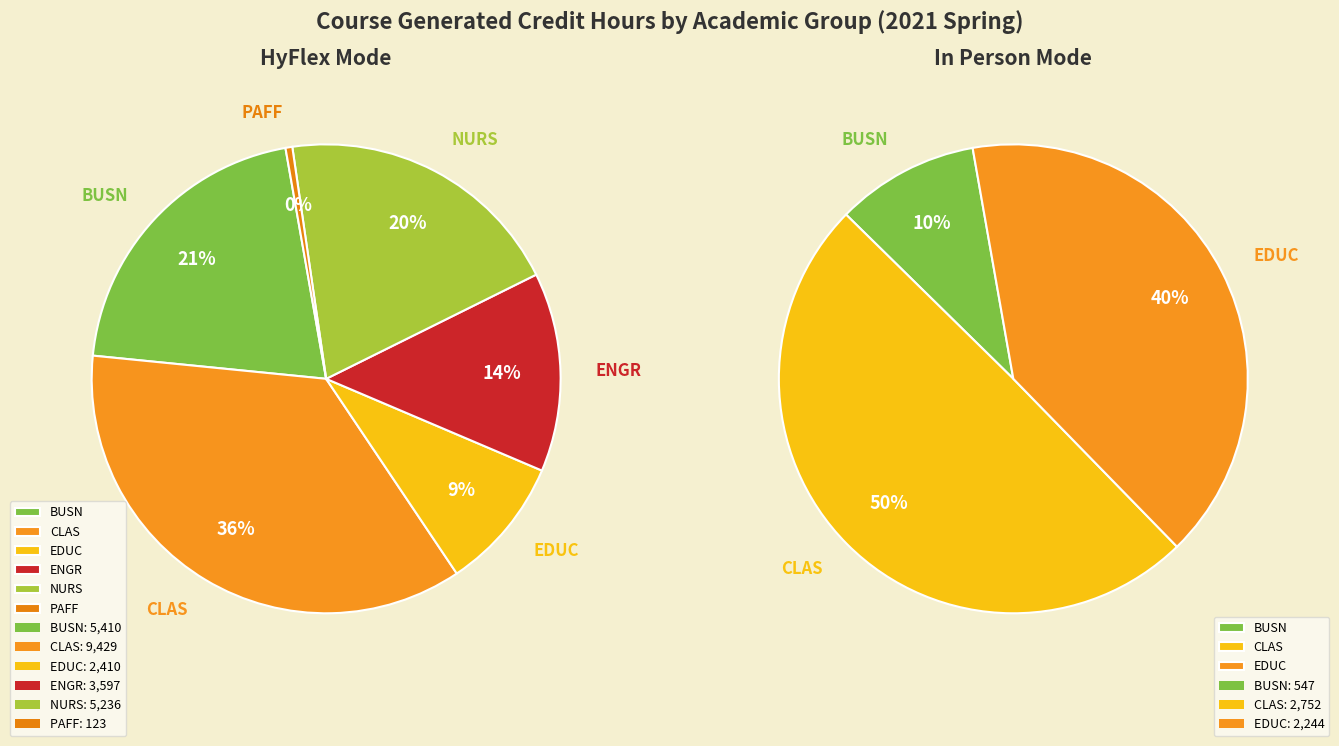

How many segments does this pie chart have?

6